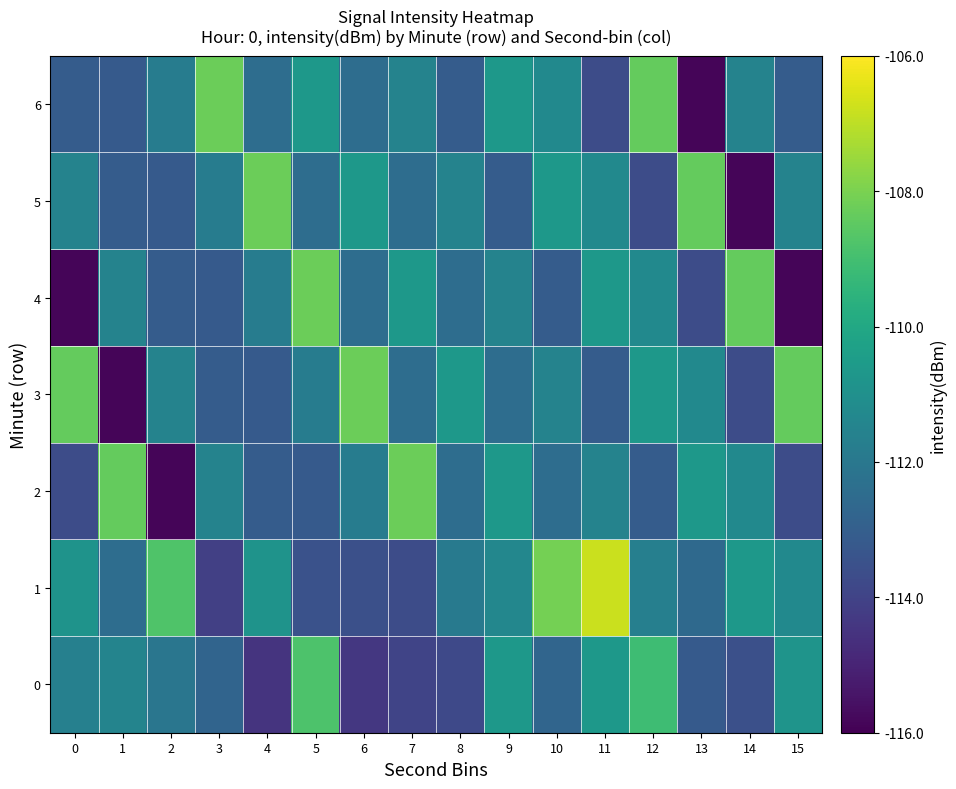

At which category does the chart reach its peak across all series?

11